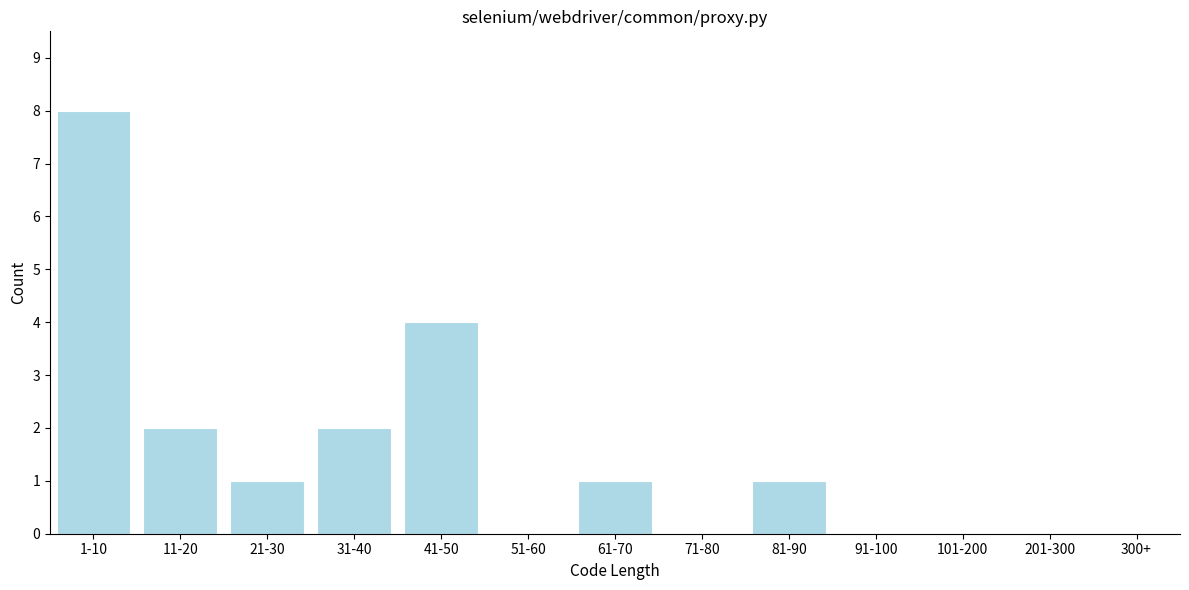

Reading left to right, transcribe all the data shown in this chart.

1-10=8	11-20=2	21-30=1	31-40=2	41-50=4	51-60=0	61-70=1	71-80=0	81-90=1	91-100=0	101-200=0	201-300=0	300+=0